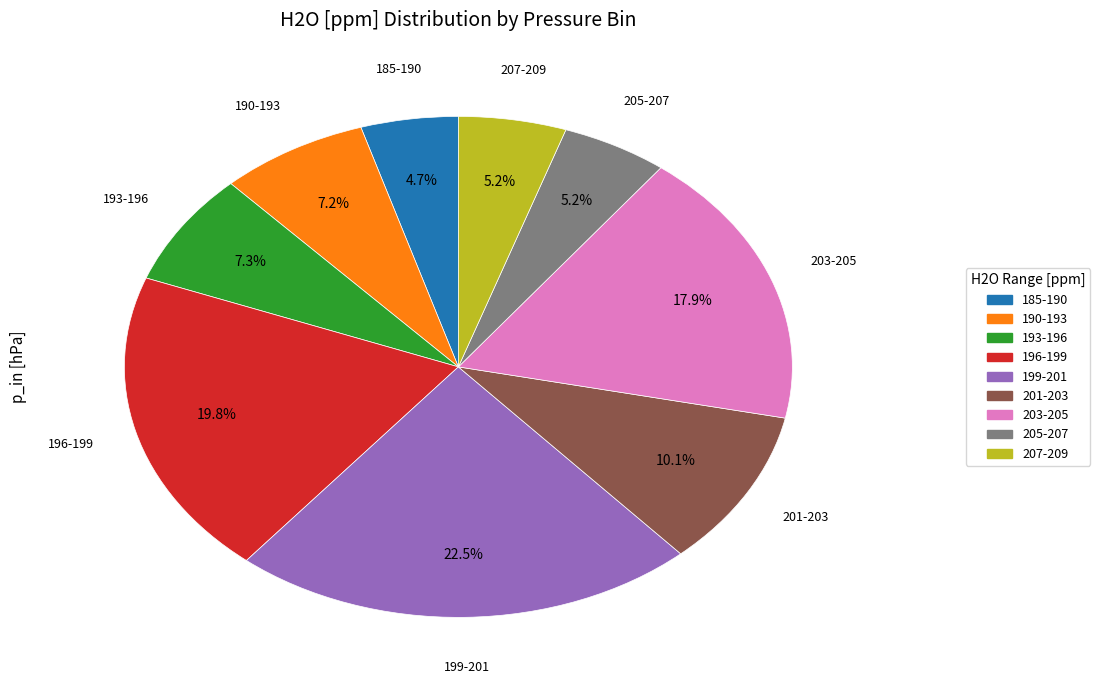

Is there a majority slice in this chart?

No